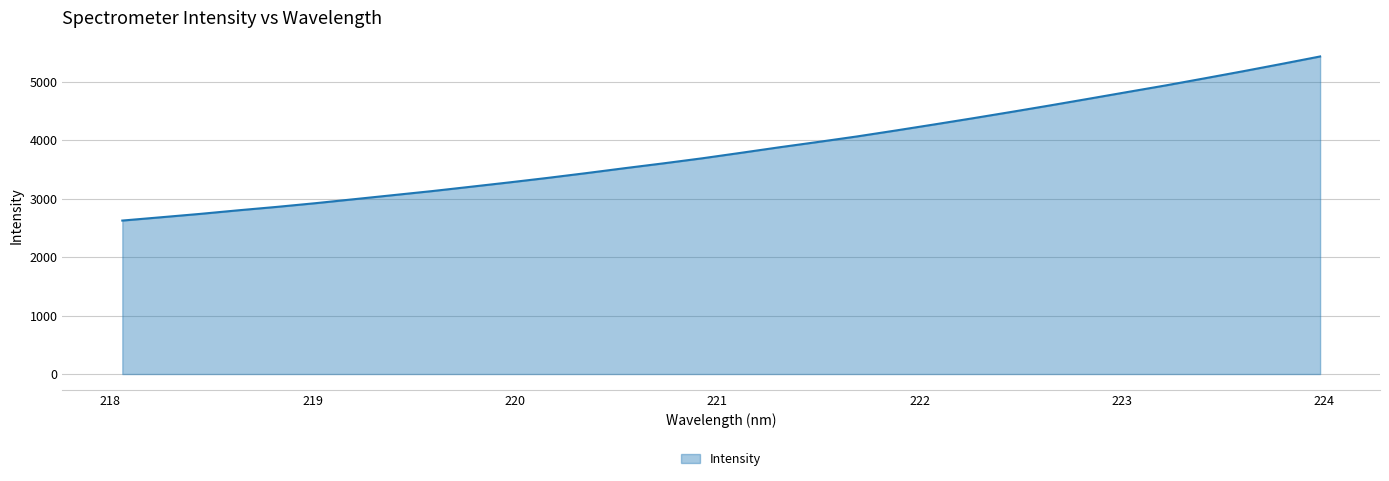

What is the maximum value shown in the chart?

5436.1